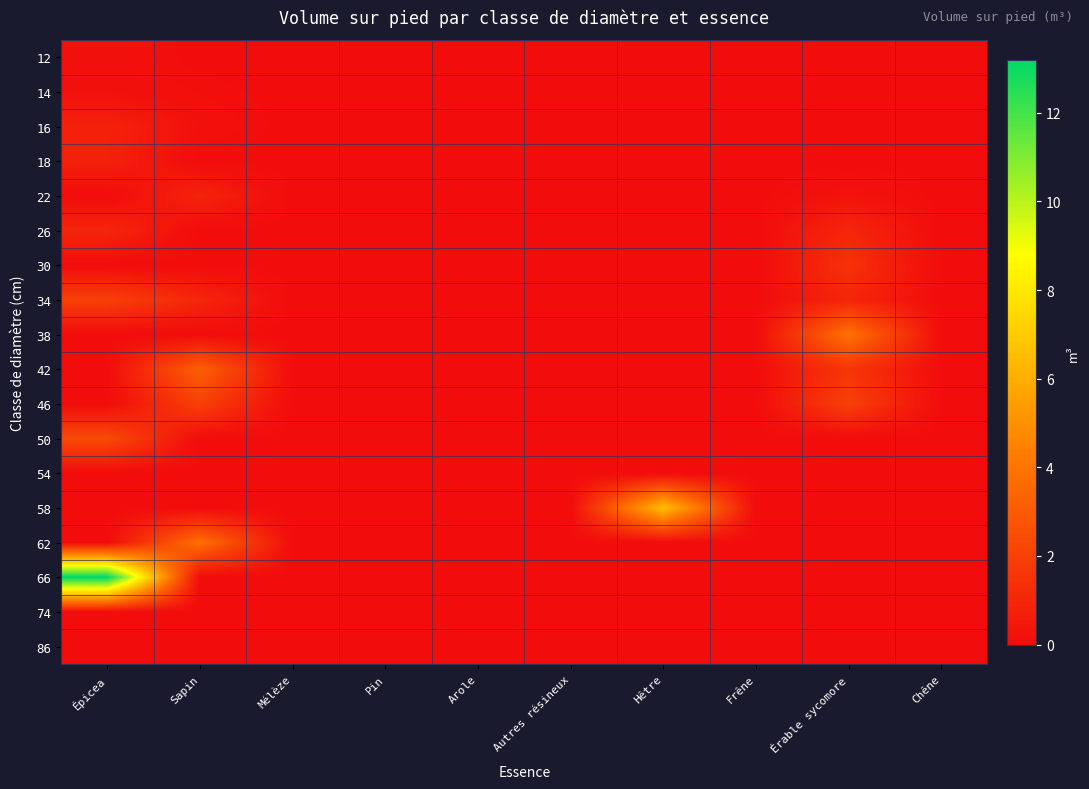

List the series in order of their peak value, highest first.

66, 58, 38, 62, 42, 50, 34, 46, 30, 26, 22, 16, 18, 12, 14, 54, 74, 86